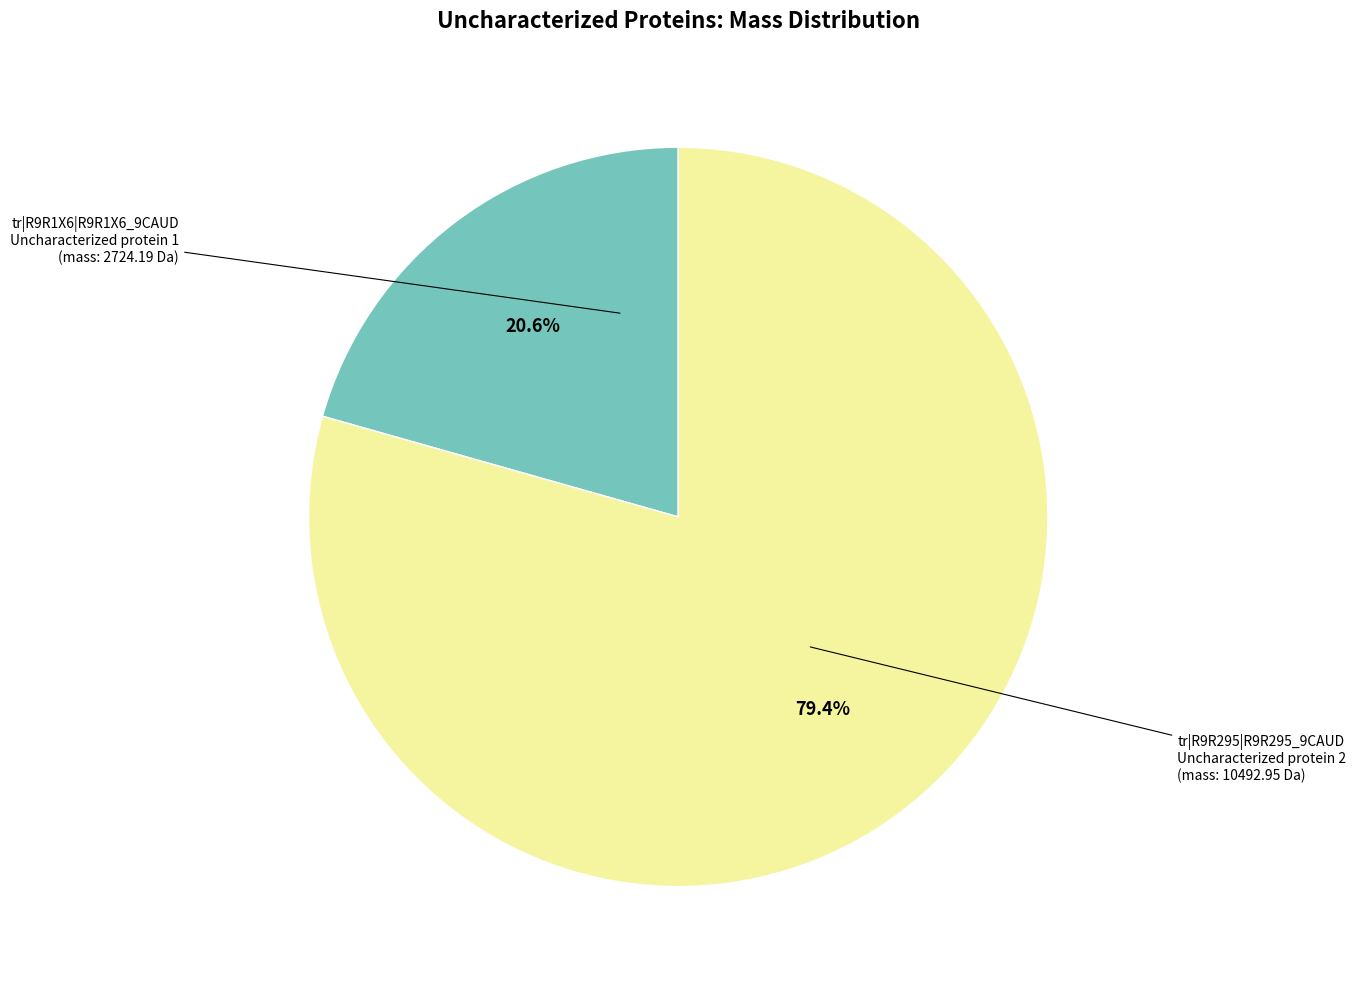

Is there any slice that represents more than half of the pie?

Yes